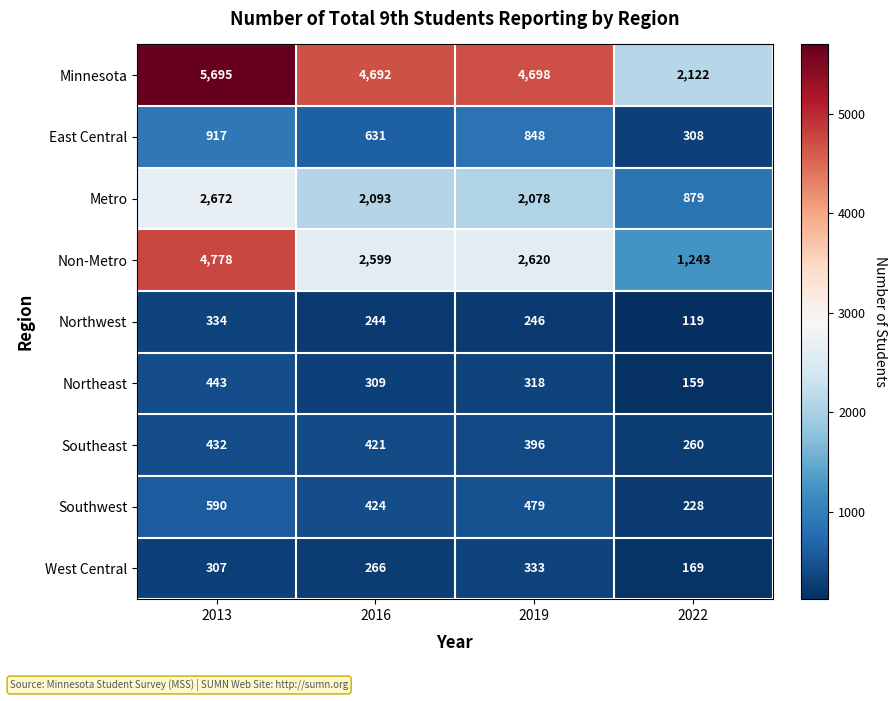

Which series has the largest total across all categories?

Minnesota